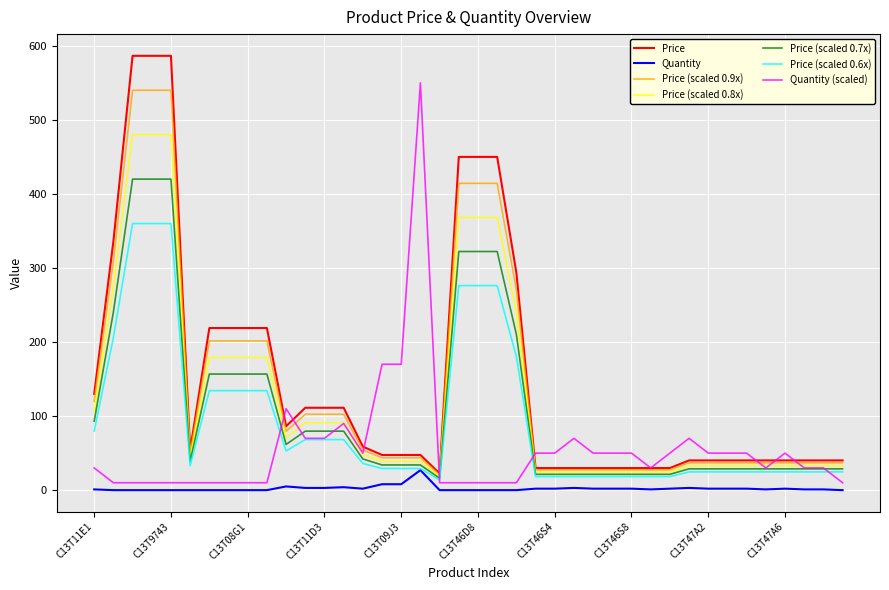

Which series has the largest total across all categories?

Price